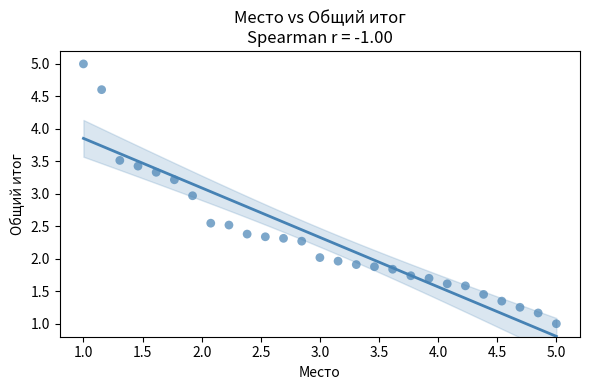

What is the range of X values (max minus min)?

4.0